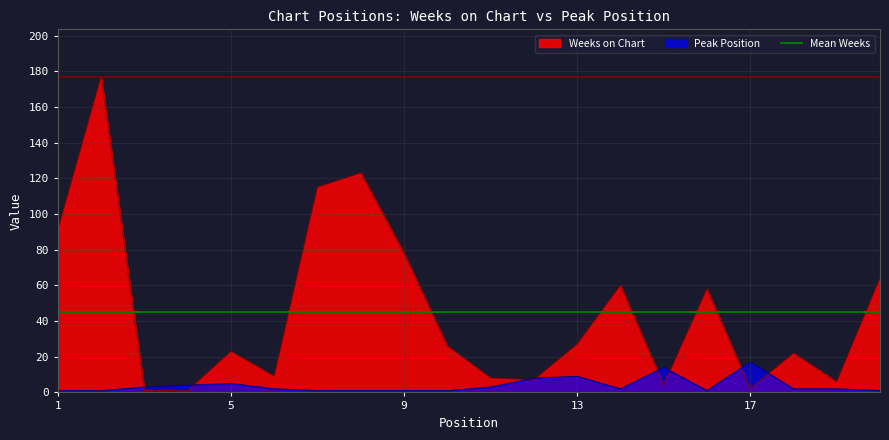

Rank the categories by Peak Position value from lowest to highest.

1, 2, 7, 8, 9, 10, 16, 20, 6, 14, 18, 19, 3, 11, 4, 5, 12, 13, 15, 17